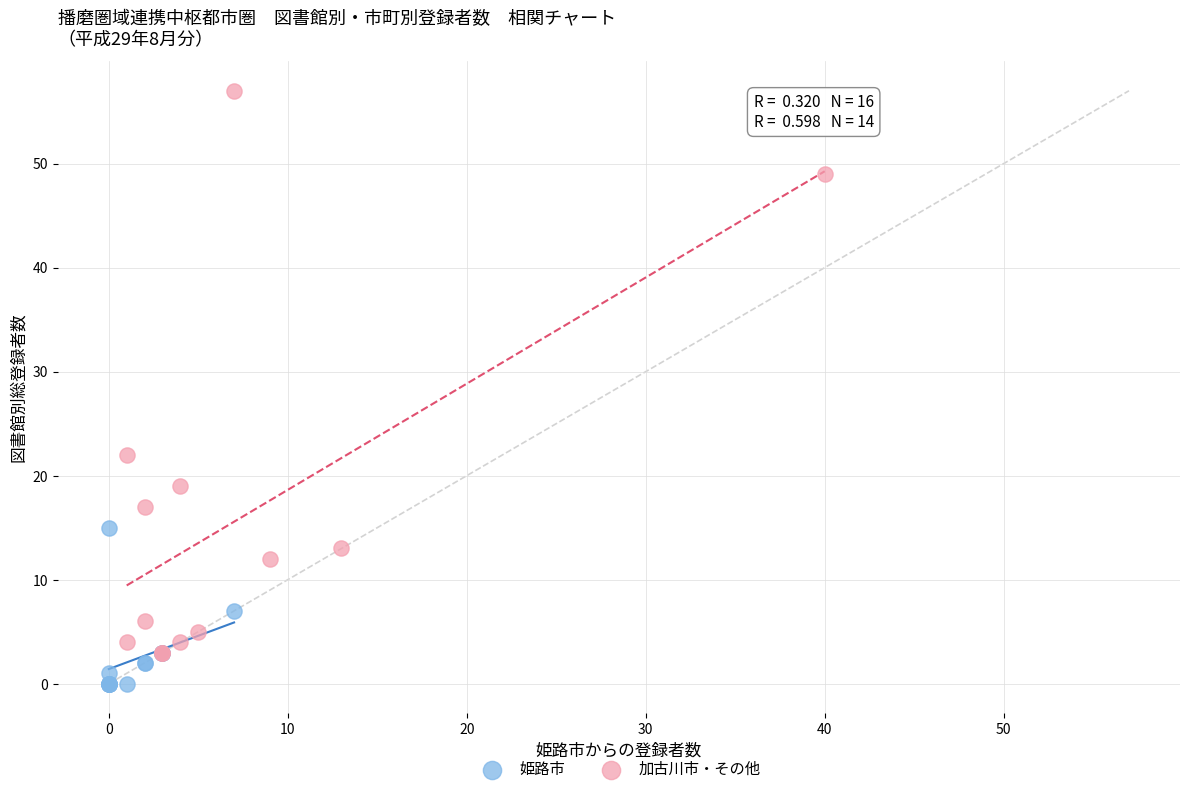

Which series has the largest Y range (max minus min)?

加古川市・その他